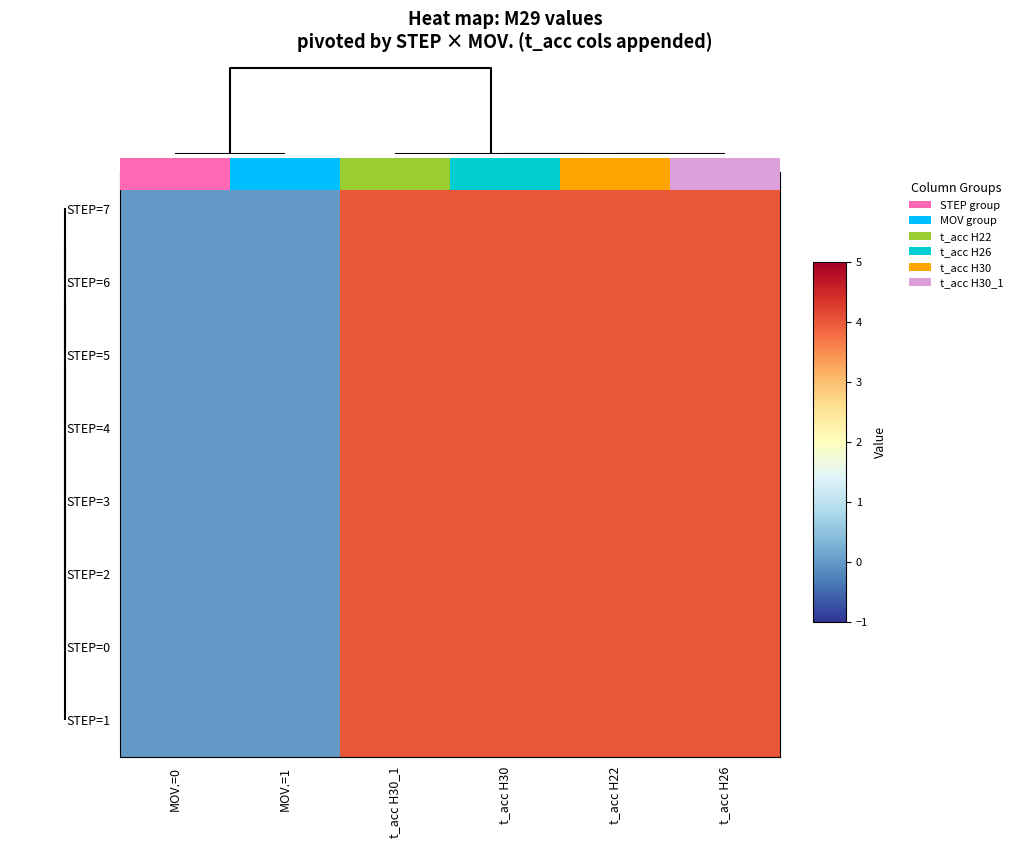

At how many categories does at least one series exceed 3?

4